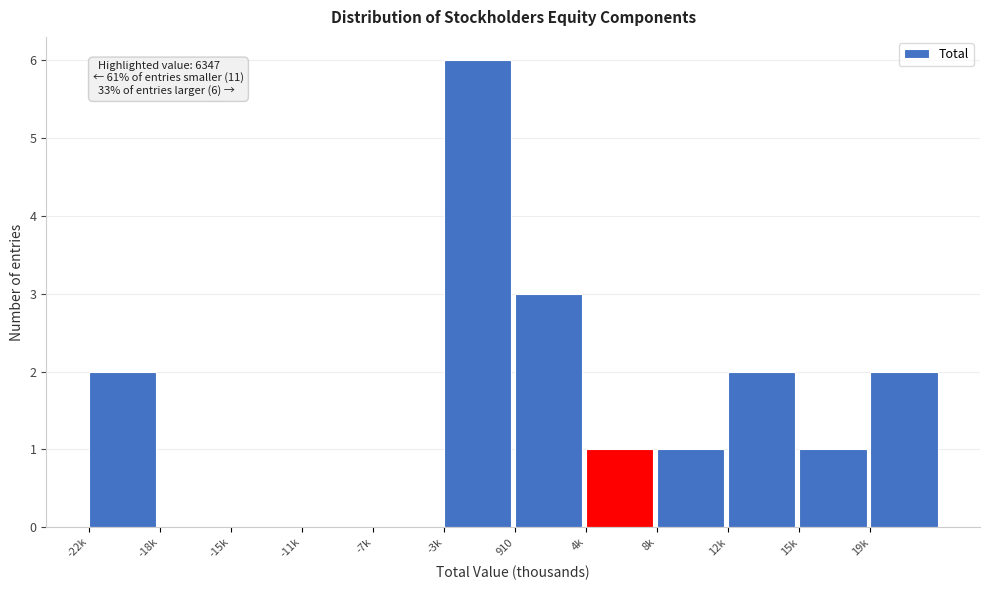

Reading left to right, extract all data points from this chart.

-22k=2	-18k=0	-15k=0	-11k=0	-7k=0	-3k=6	910=3	4k=1	8k=1	12k=2	15k=1	19k=2